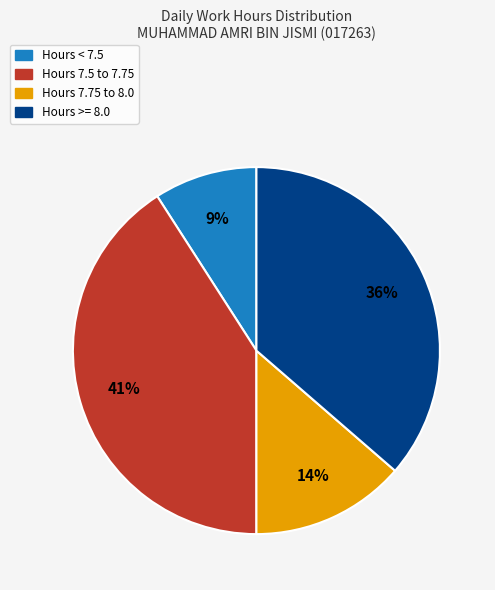

To the nearest percent, what is the average slice percentage?

25%